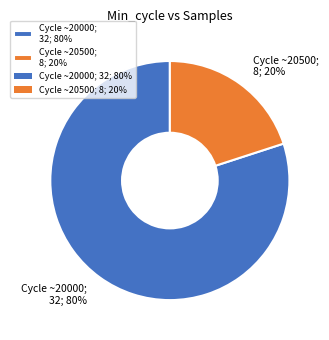

Which category has the smallest portion of the pie?

Cycle ~20500; 8; 20%